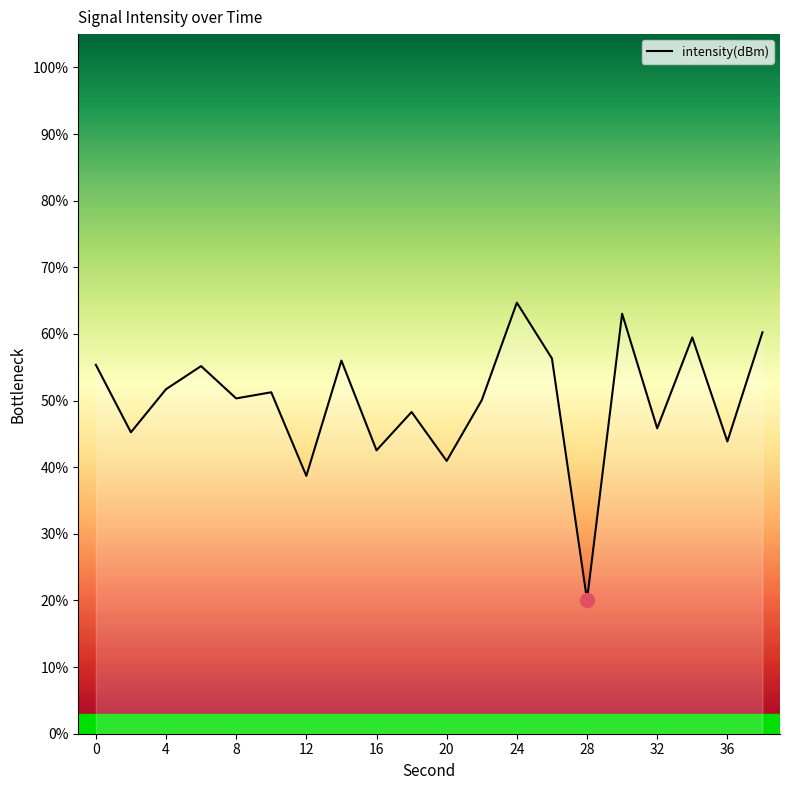

What is the difference between the maximum and minimum values?

44.6